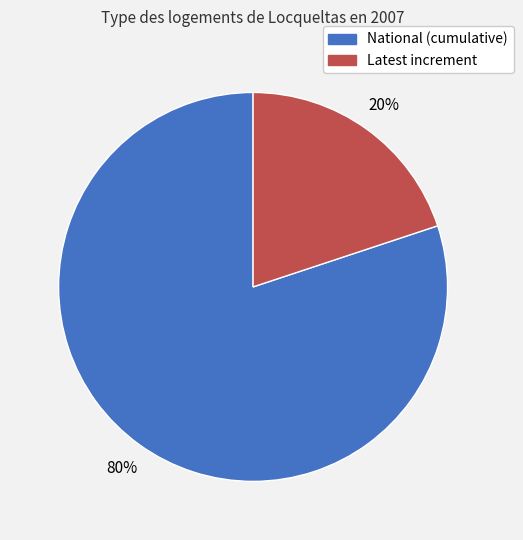

To the nearest percent, what is the difference between the largest and smallest slice percentages?

60%